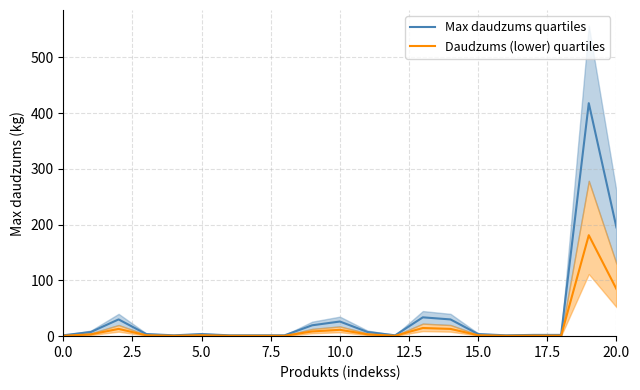

Is it true that Daudzums (lower) quartiles equals 2.6 at 12.5?

False